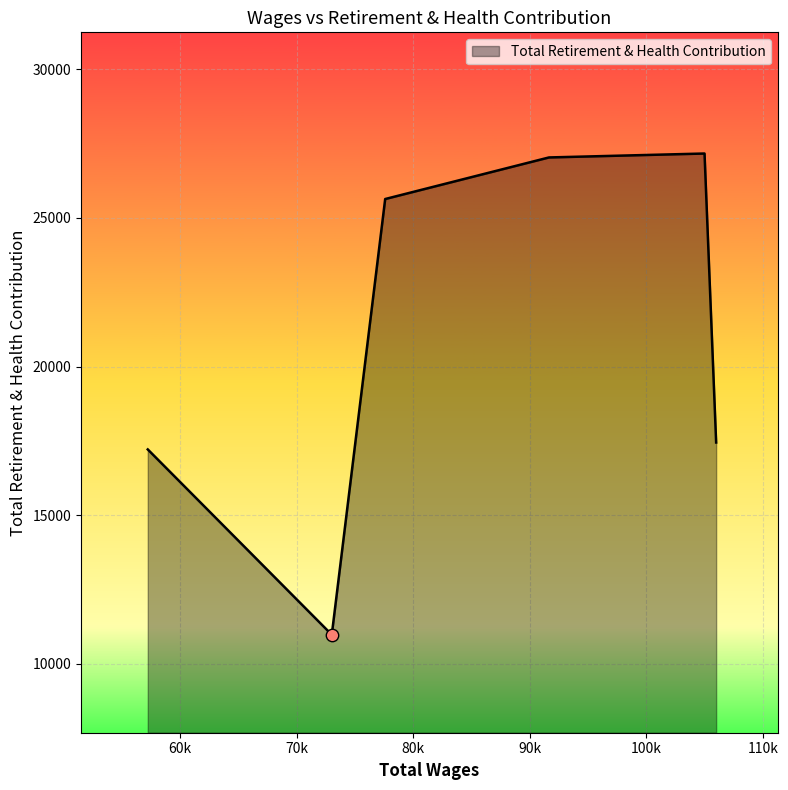

True or false: the data has more than 0 interior local peaks.

True